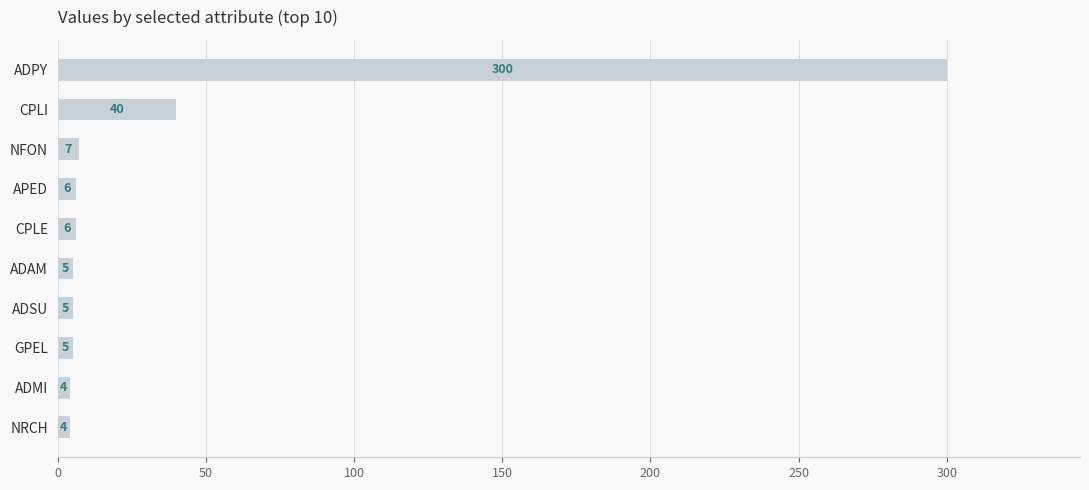

What is the ratio of the value at ADAM to the value at NFON?

0.7